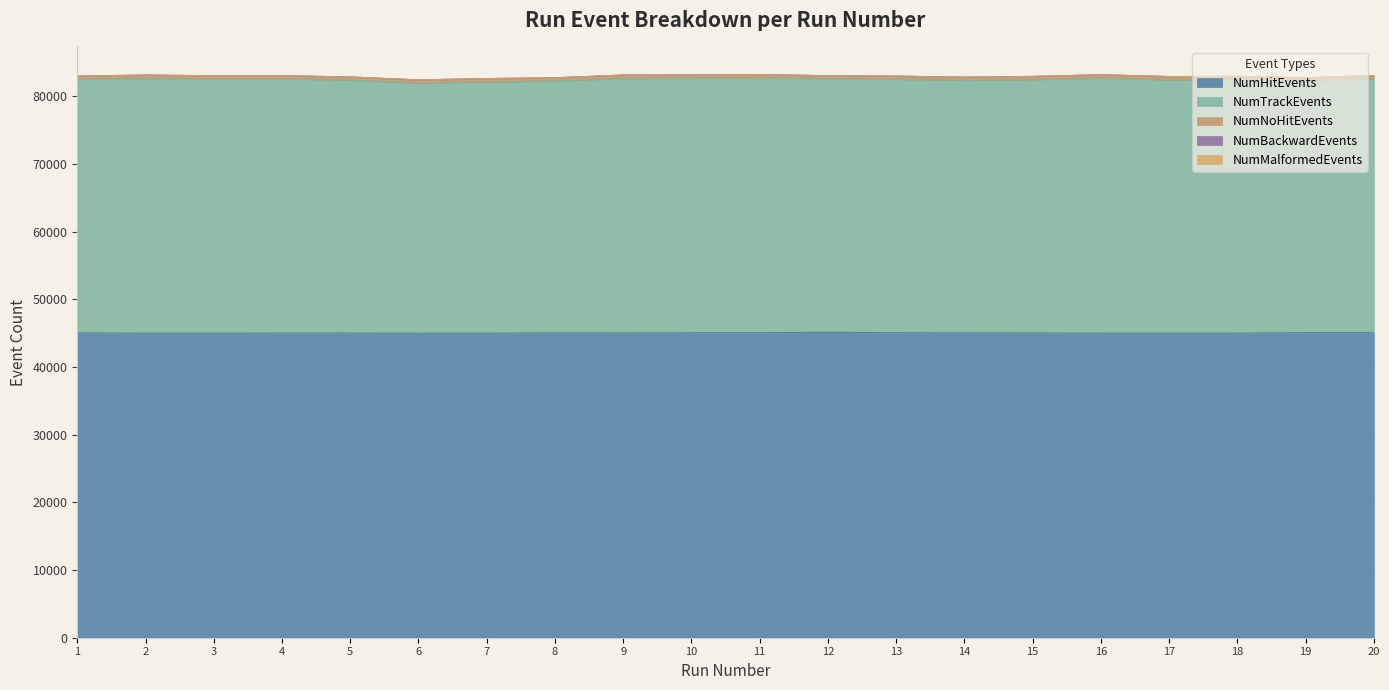

List the series in order of their peak value, highest first.

NumHitEvents, NumTrackEvents, NumNoHitEvents, NumBackwardEvents, NumMalformedEvents